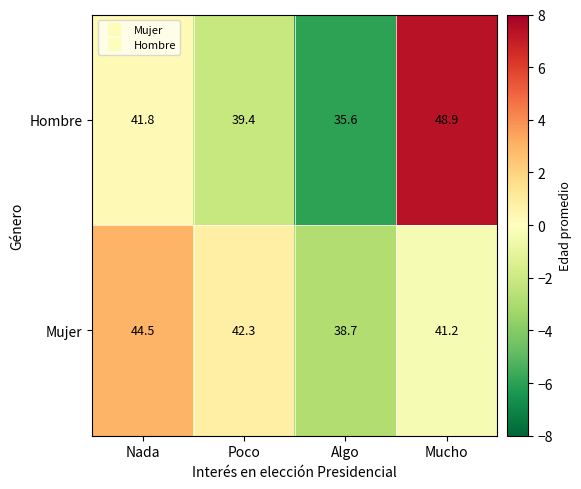

What is the difference between the highest and lowest values at Algo?

3.1